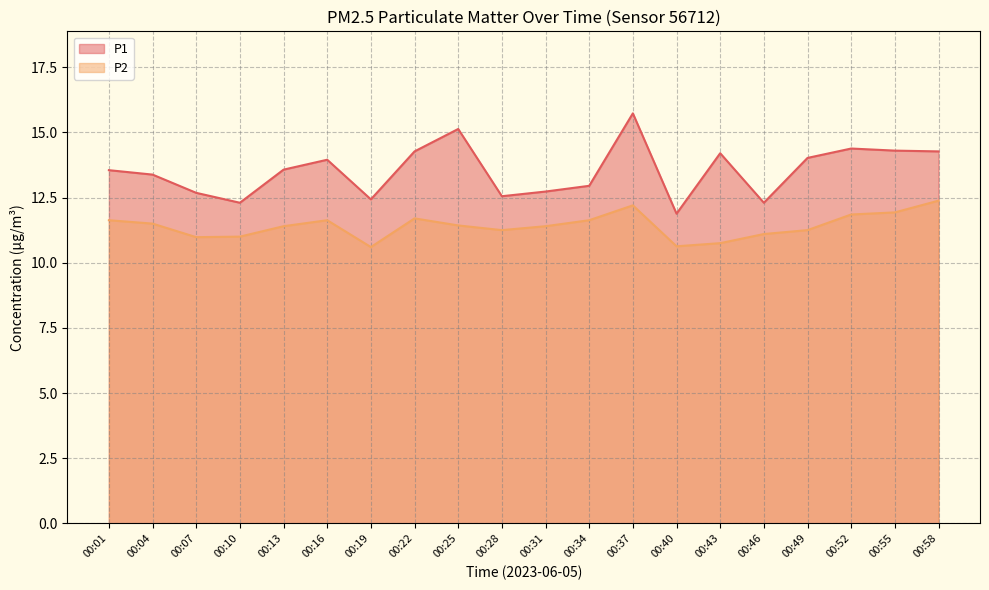

True or false: P1 and P2 intersect in this chart.

False